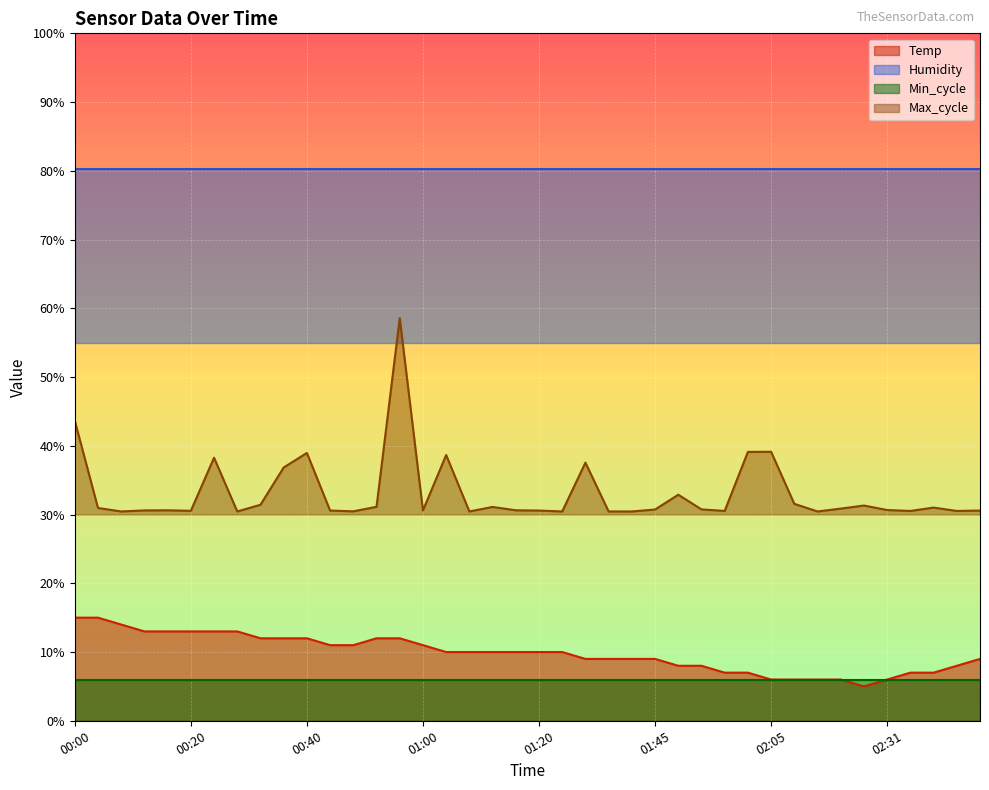

What is the approximate value of Max_cycle at 00:20?

30.5